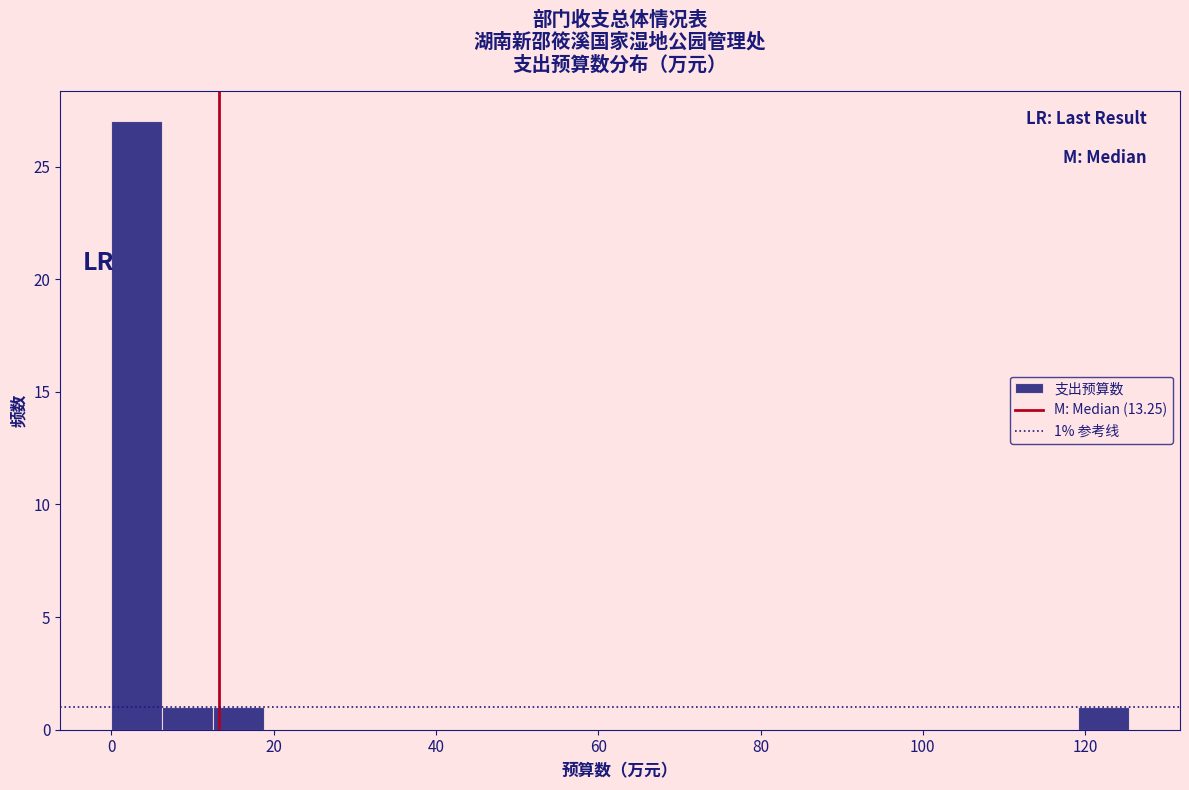

Read against the x-axis, roughly where is the centre of the tallest bar?

4